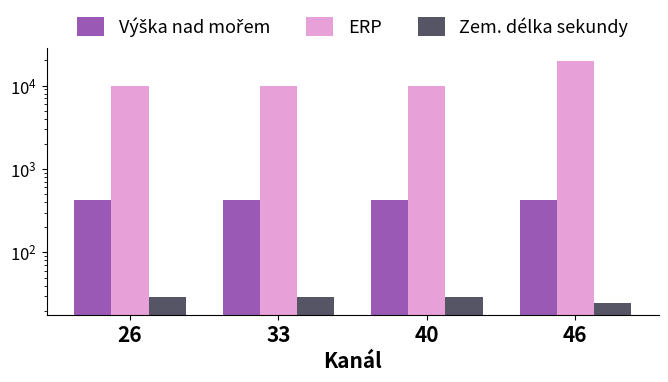

Which label corresponds to the largest value in the chart?

46